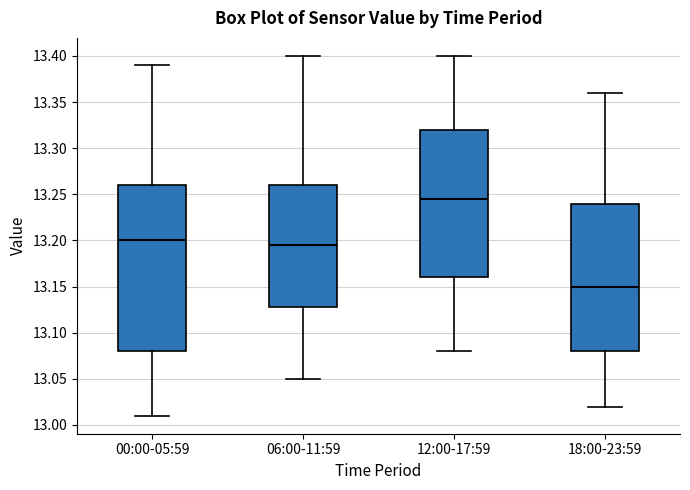

Which box has the lowest median line?

18:00-23:59